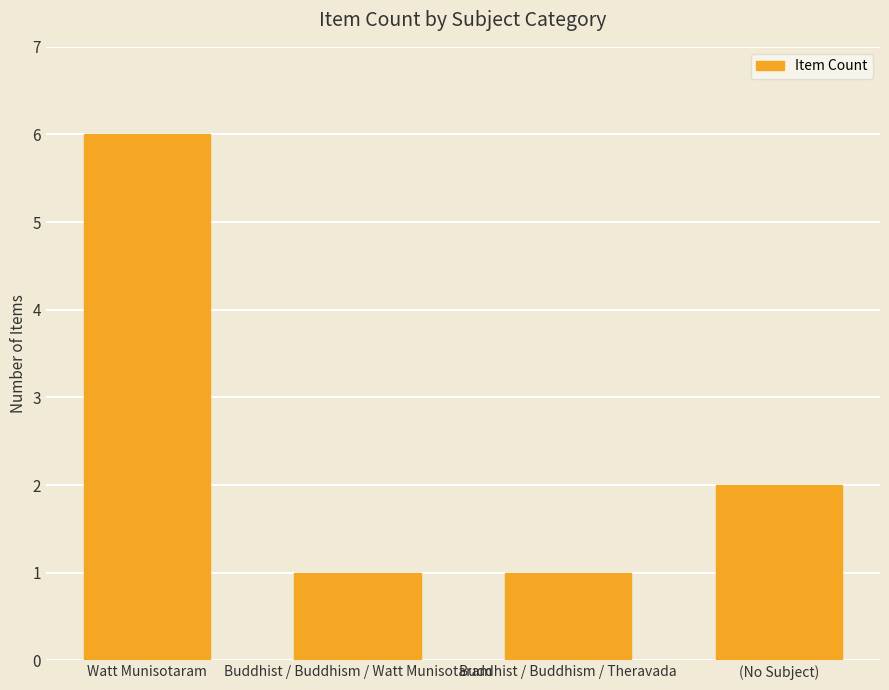

Which category has the highest value across all series?

Watt Munisotaram